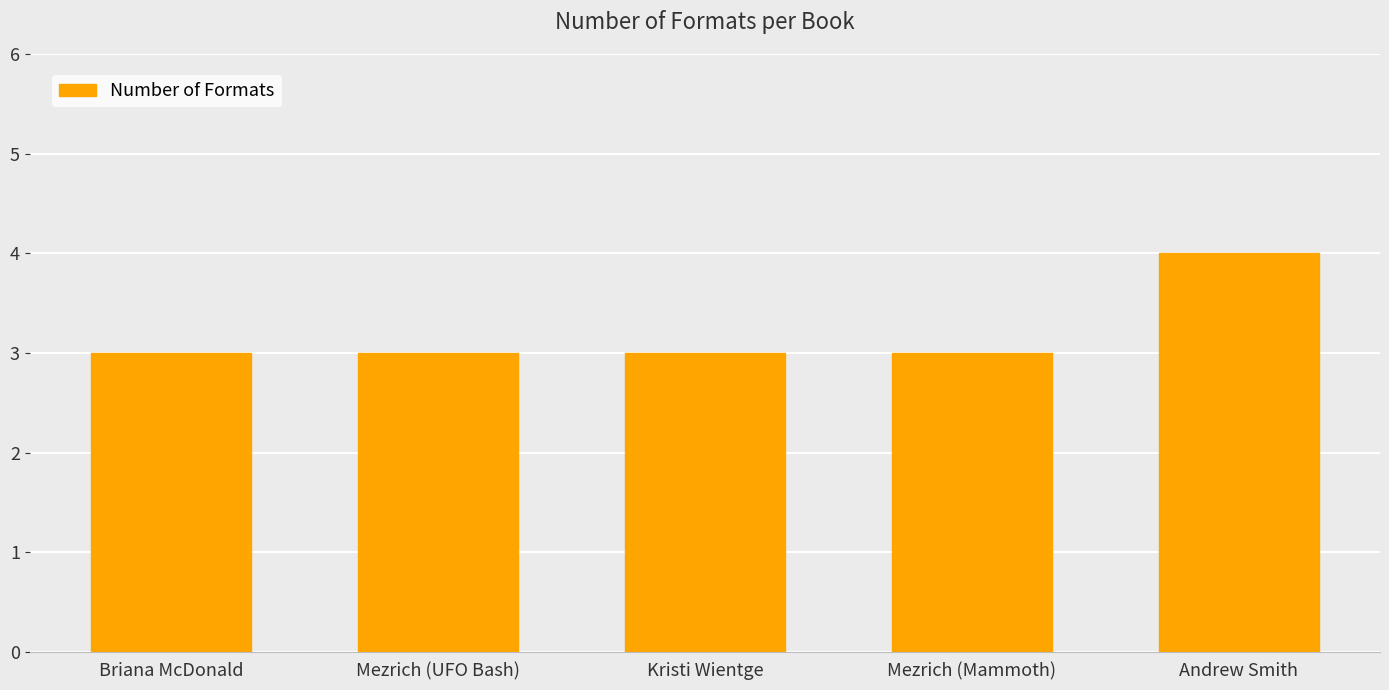

What position from the left is Mezrich (UFO Bash)?

2